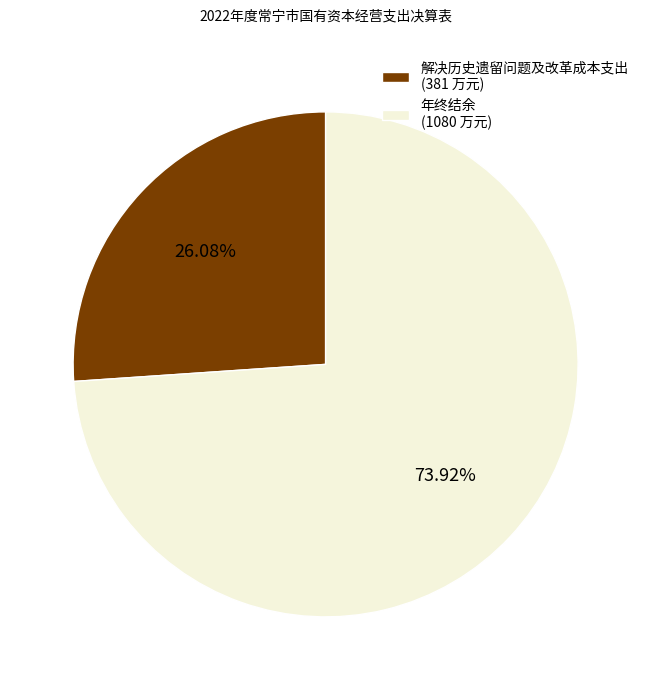

True or false: 年终结余 accounts for 74% of the total.

True